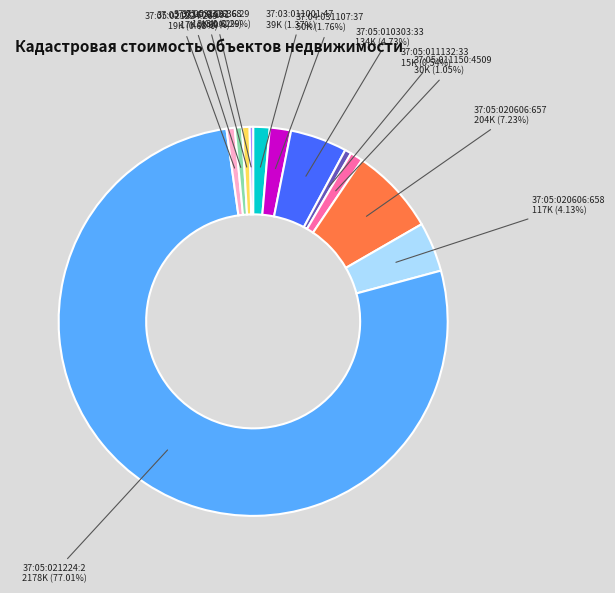

Is there a majority slice in this chart?

Yes